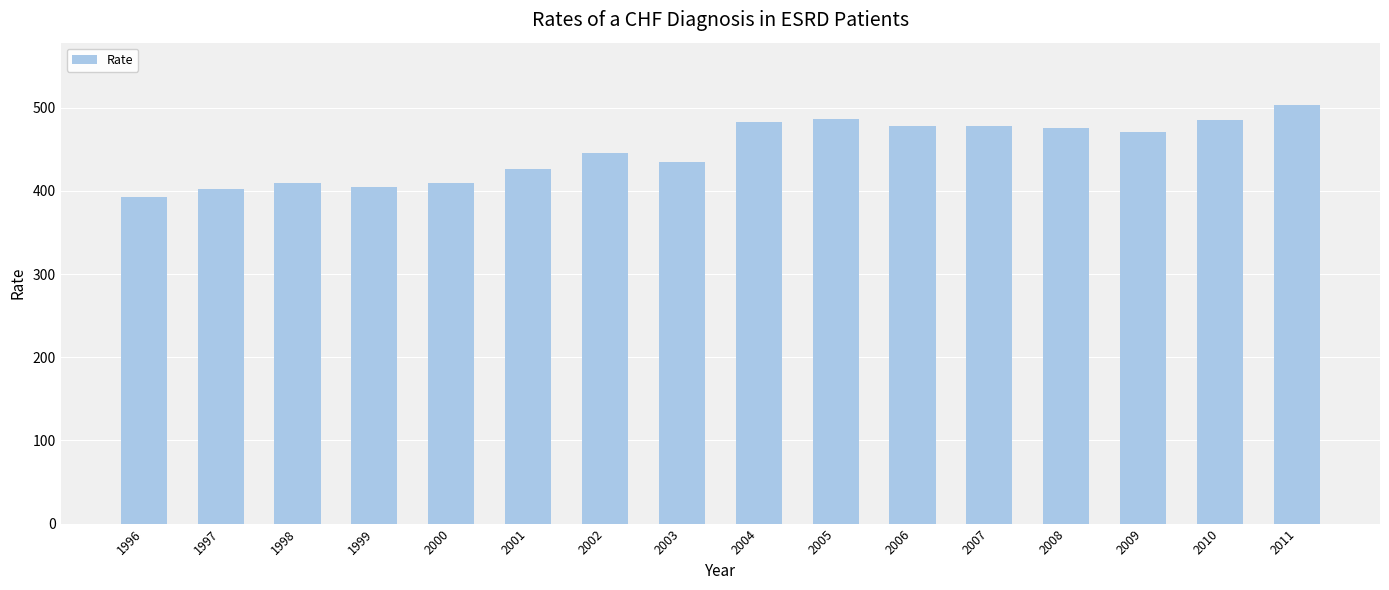

What is the minimum value shown in the chart?

392.6